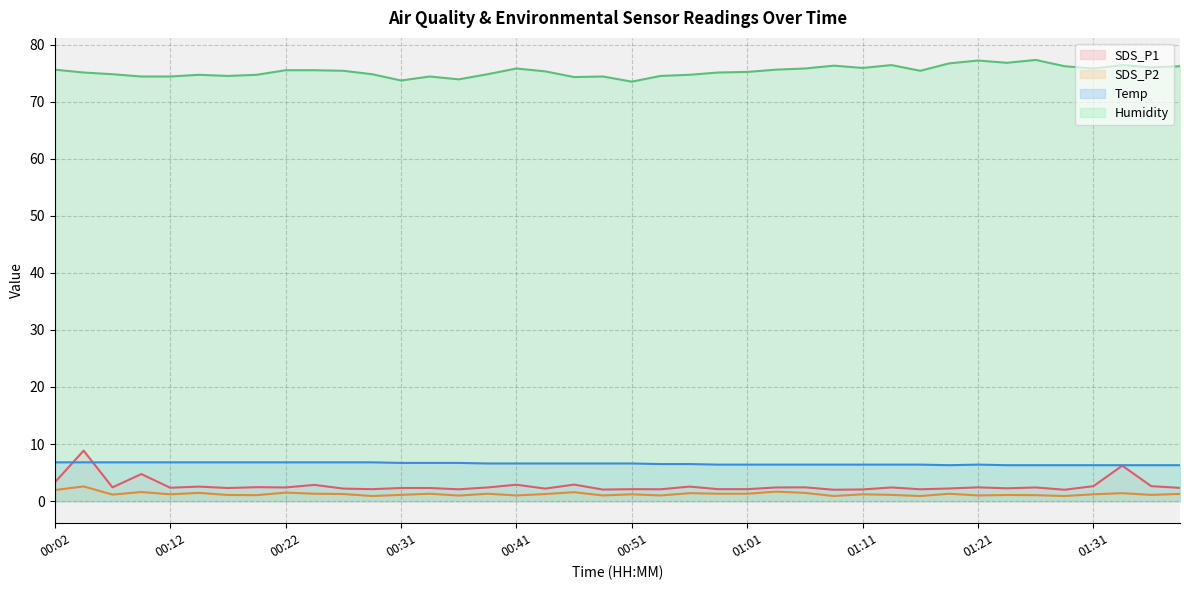

The value of Humidity at 01:28 is 124.0. True or false?

False